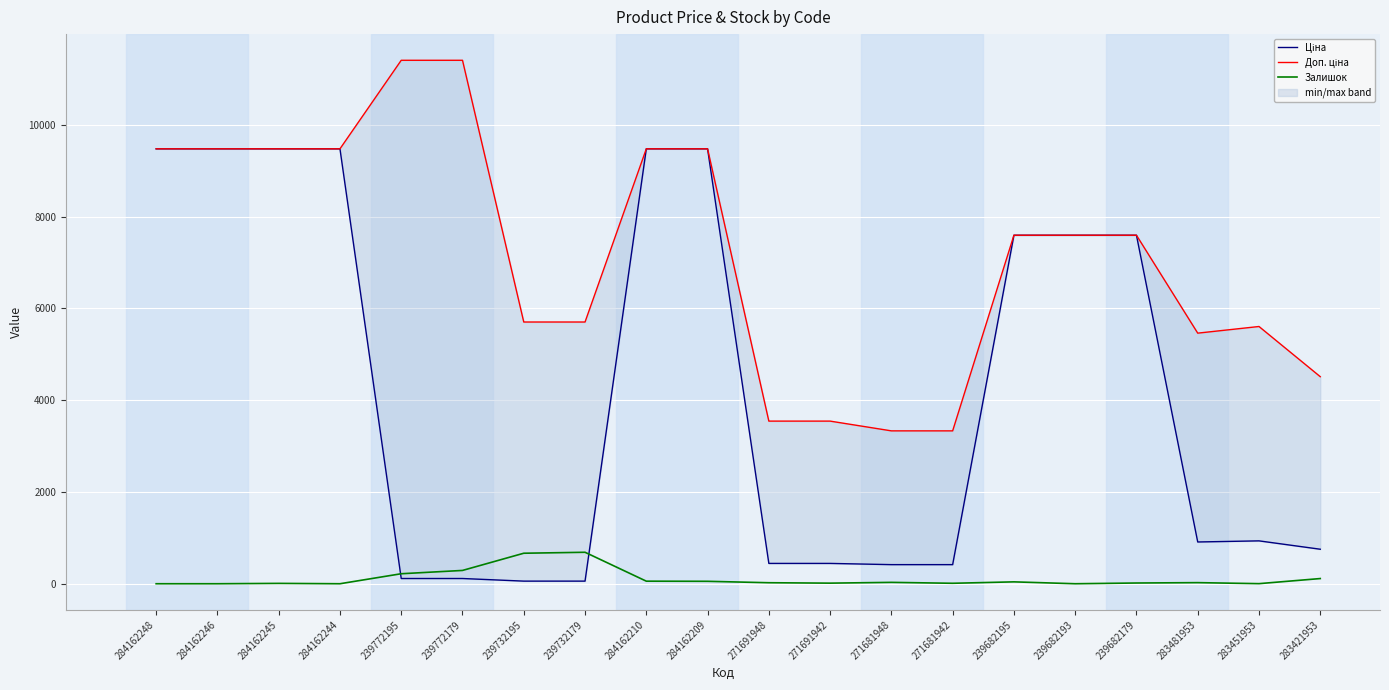

True or false: Ціна and Доп. ціна cross at least once.

False